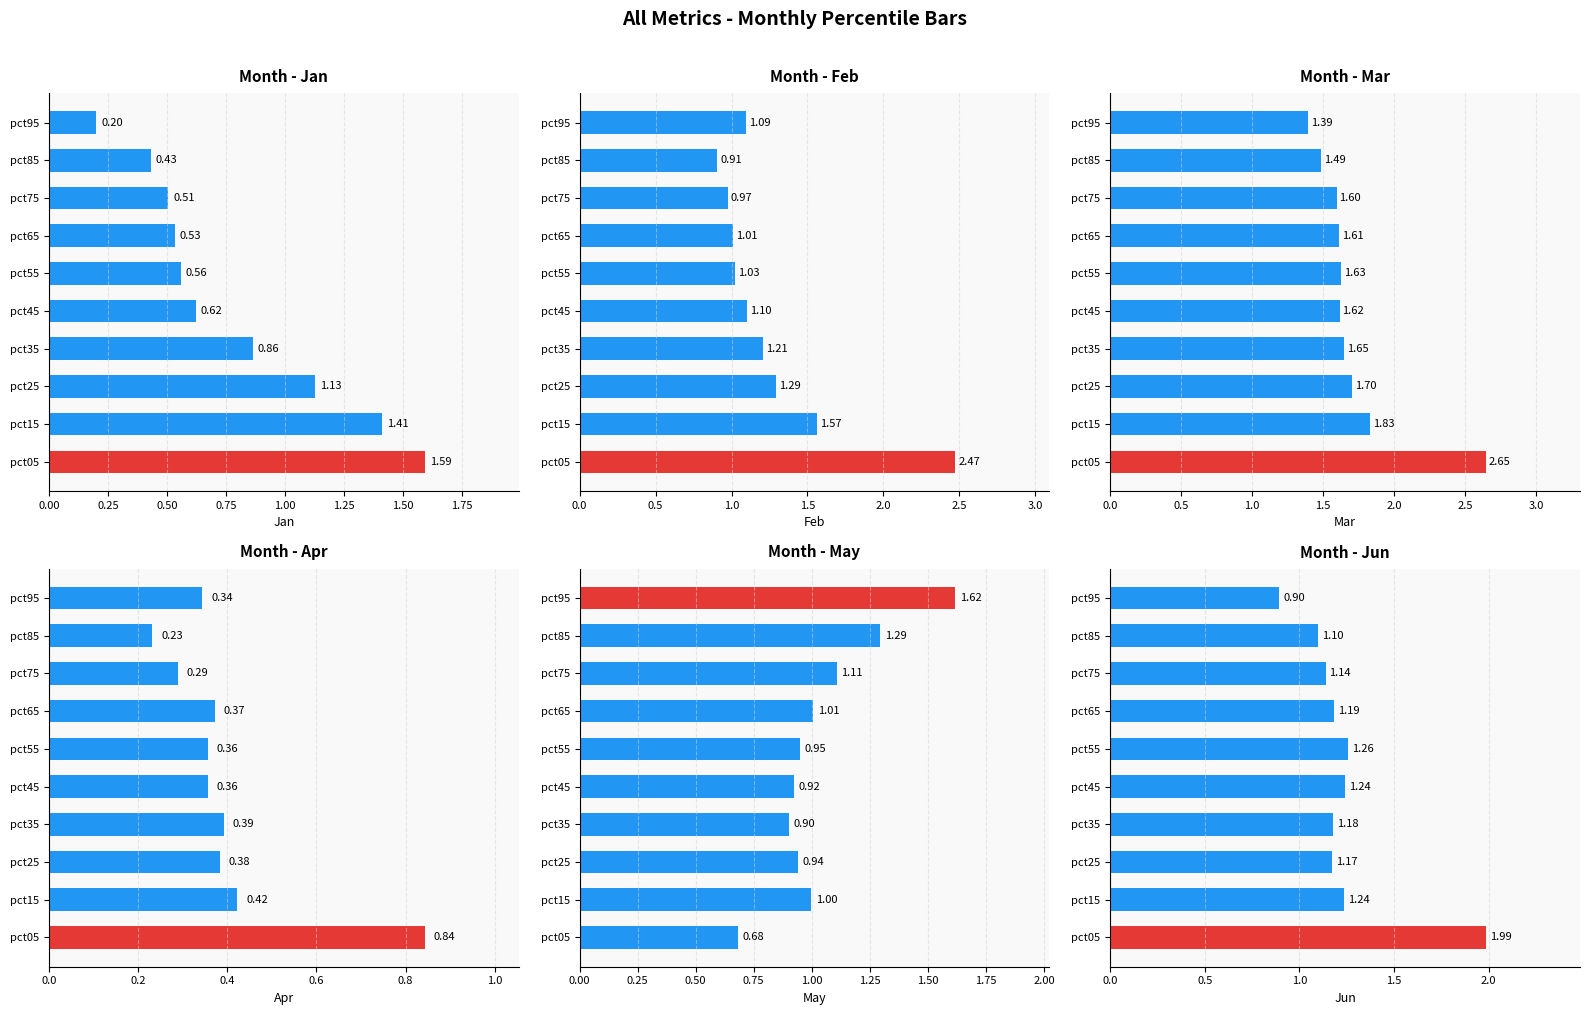

What is the average value of the Apr series?

0.4